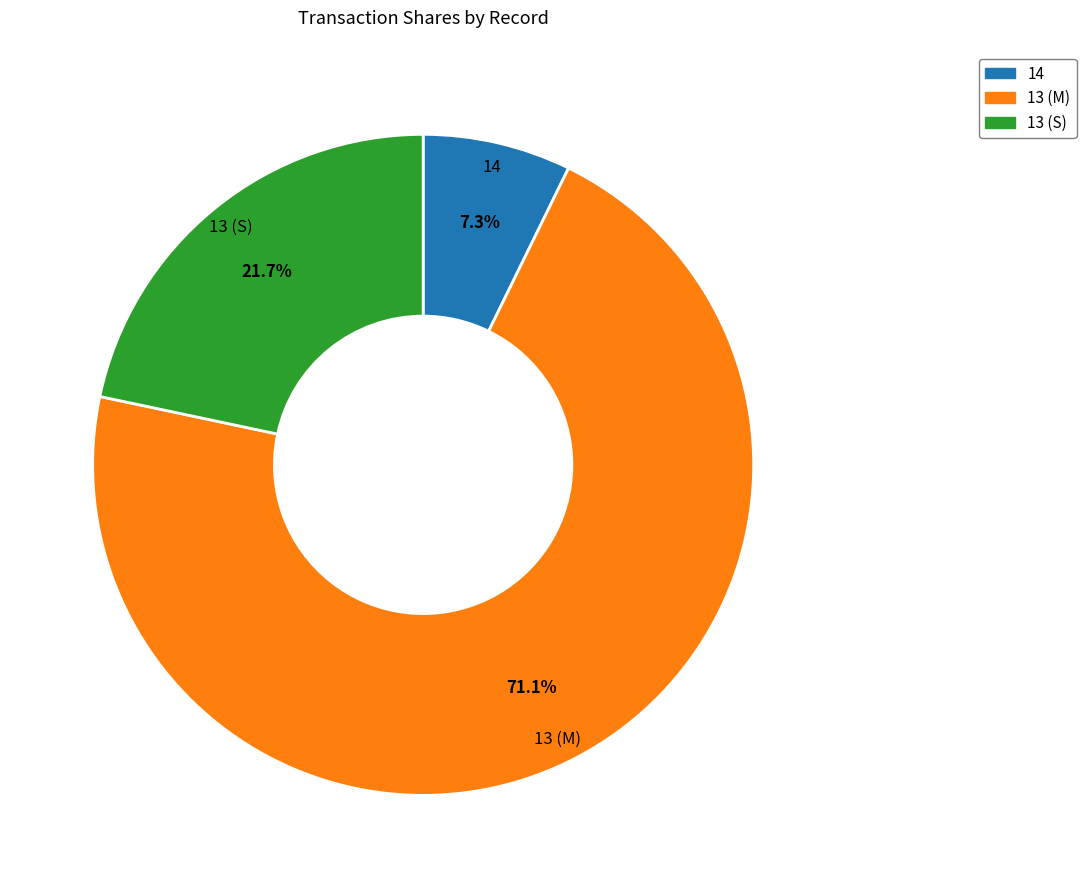

What is the ratio of the value at 13 (M) to the value at 13 (S)?

3.3